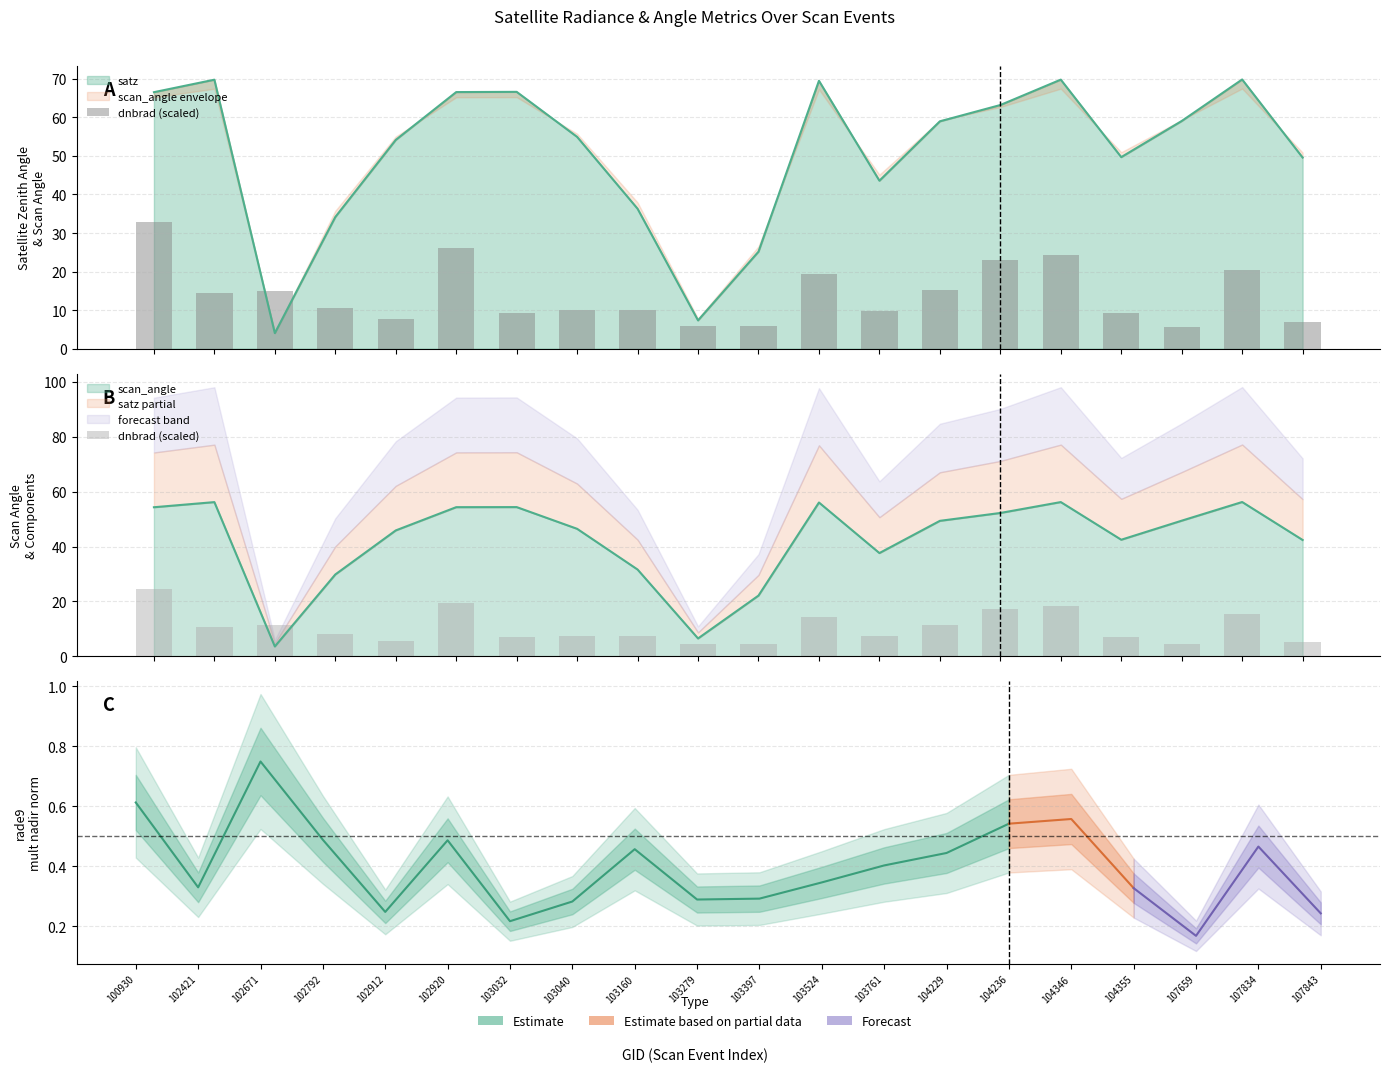

What is the value of the 13th bar from the left?

7.4